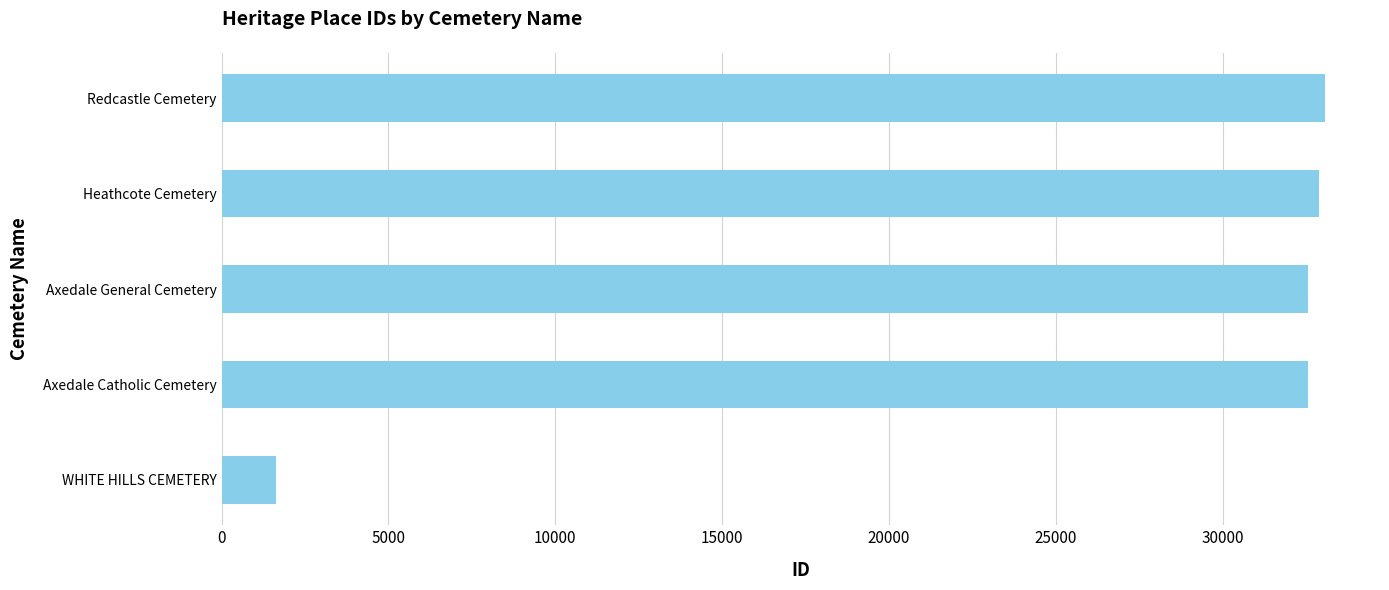

What is the average value?

26548